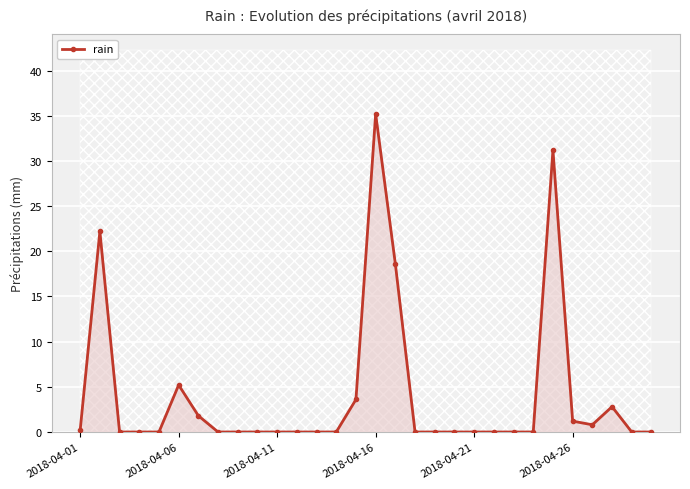

At which label does rain reach its peak?

2018-04-16